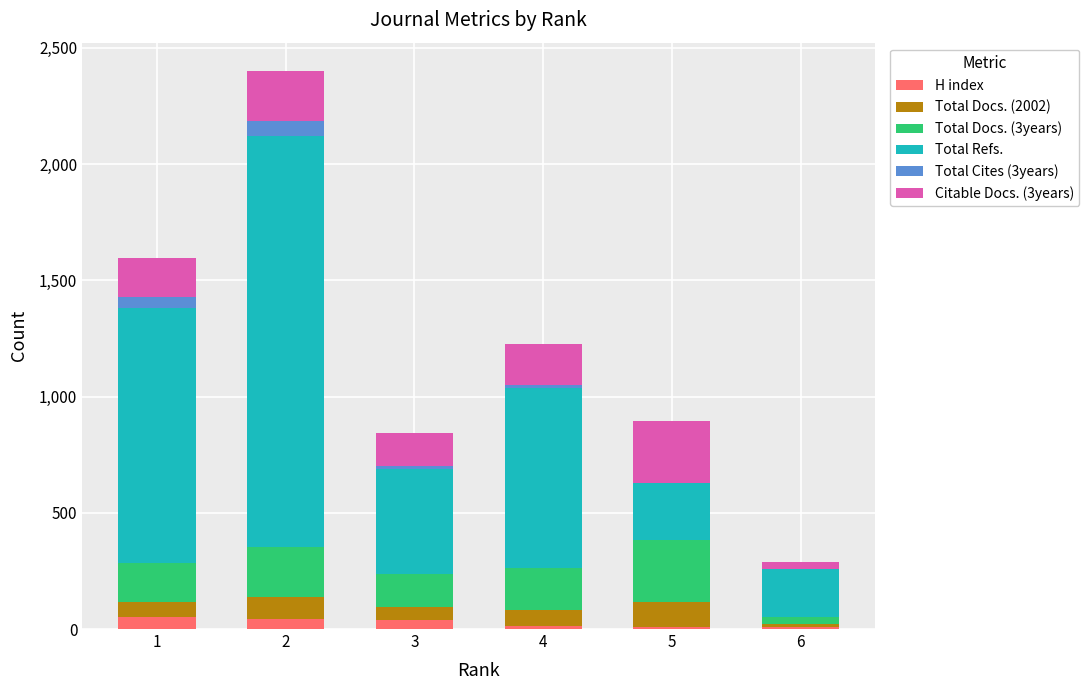

Does the chart contain stacked bars?

Yes